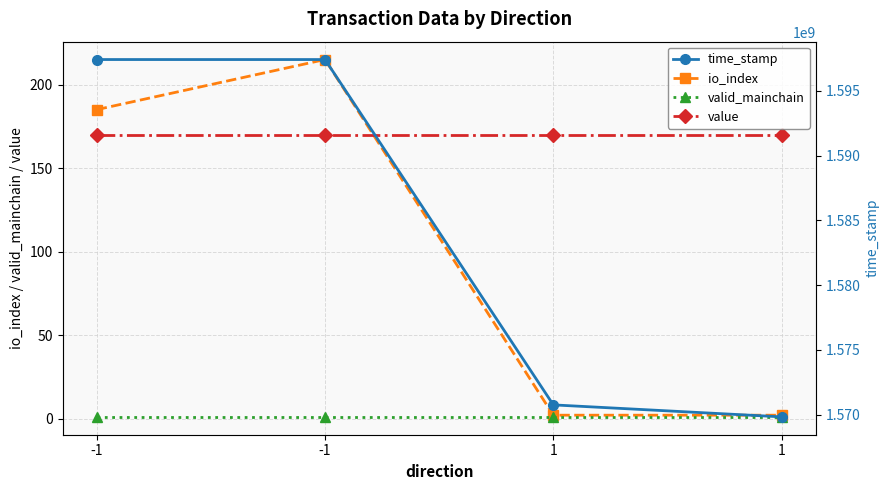

Does the chart have visible grid lines?

Yes